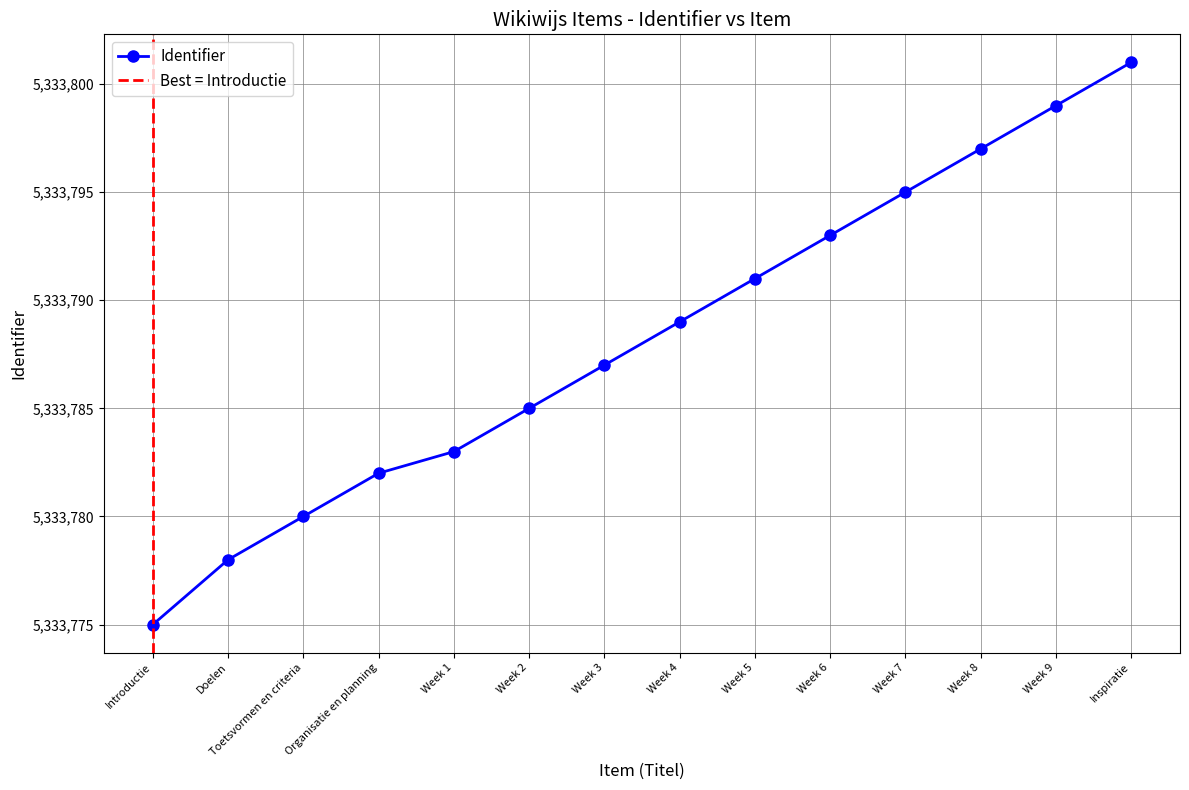

True or false: the data has more than 0 interior local peaks.

False